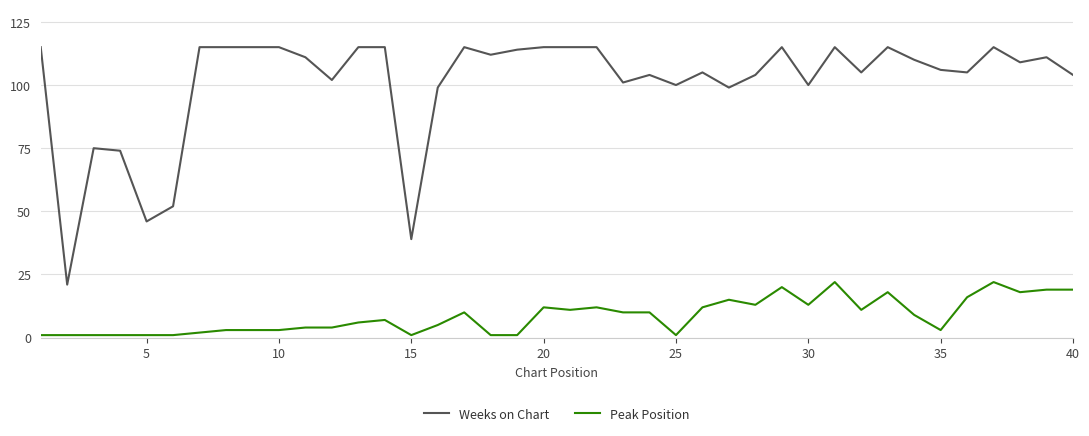

What is the average value of the Peak Position series?

9